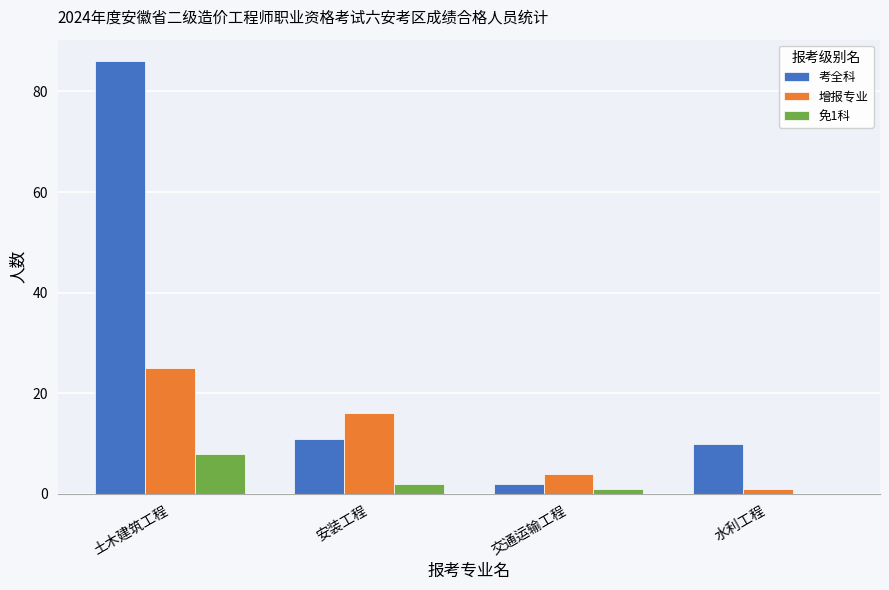

At which category is the sum across all series the highest?

土木建筑工程